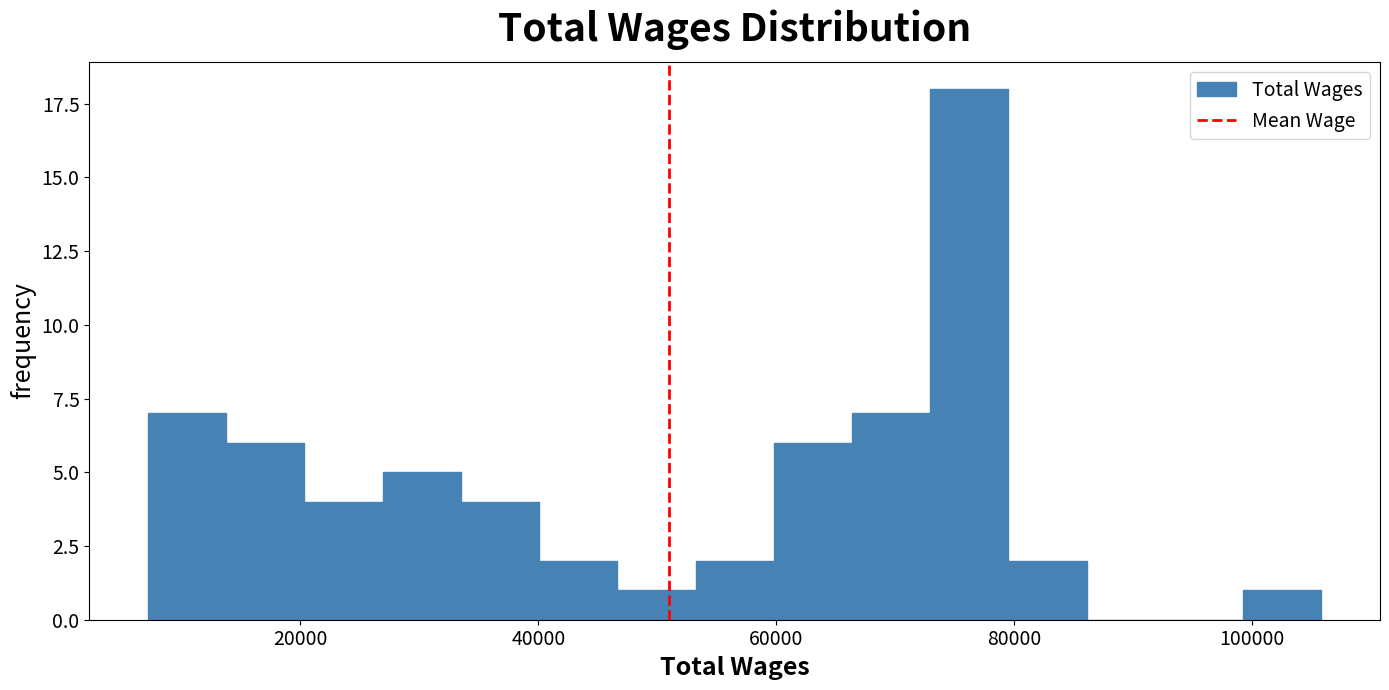

Read against the x-axis, roughly where is the centre of the tallest bar?

76000